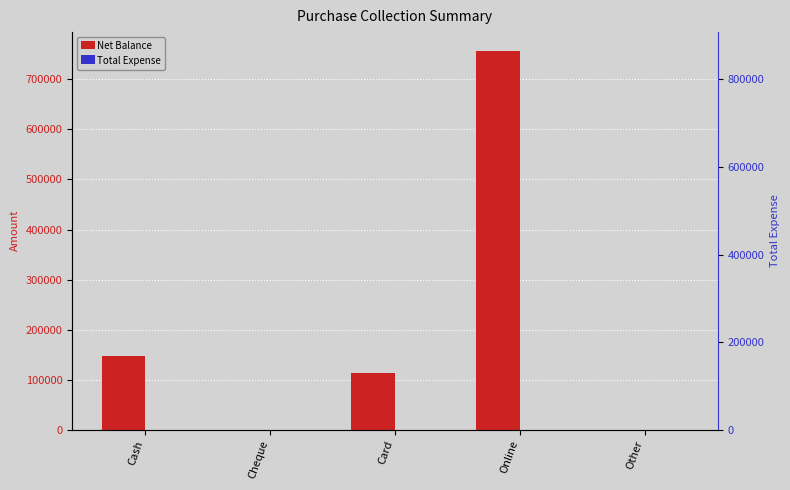

Does the chart contain stacked bars?

No